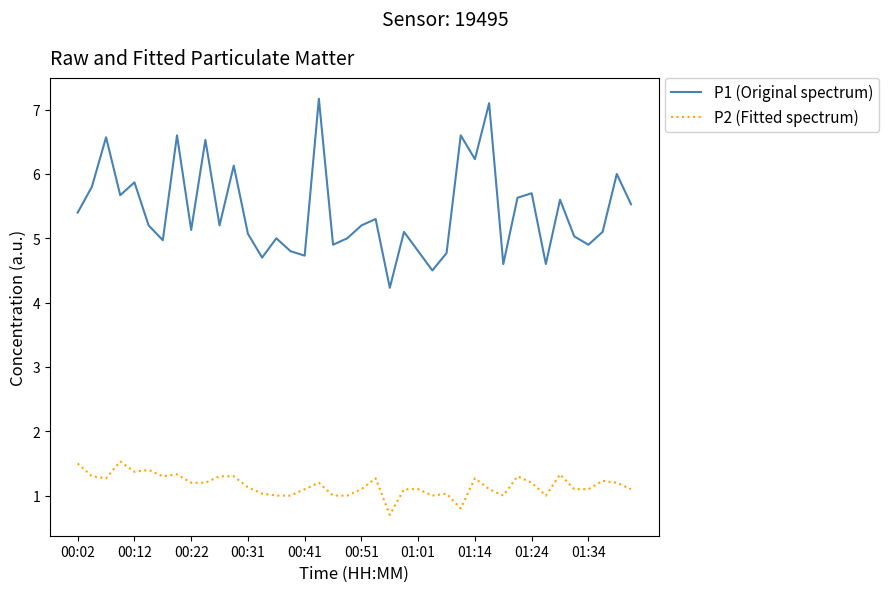

Count the number of categories in the chart.

40